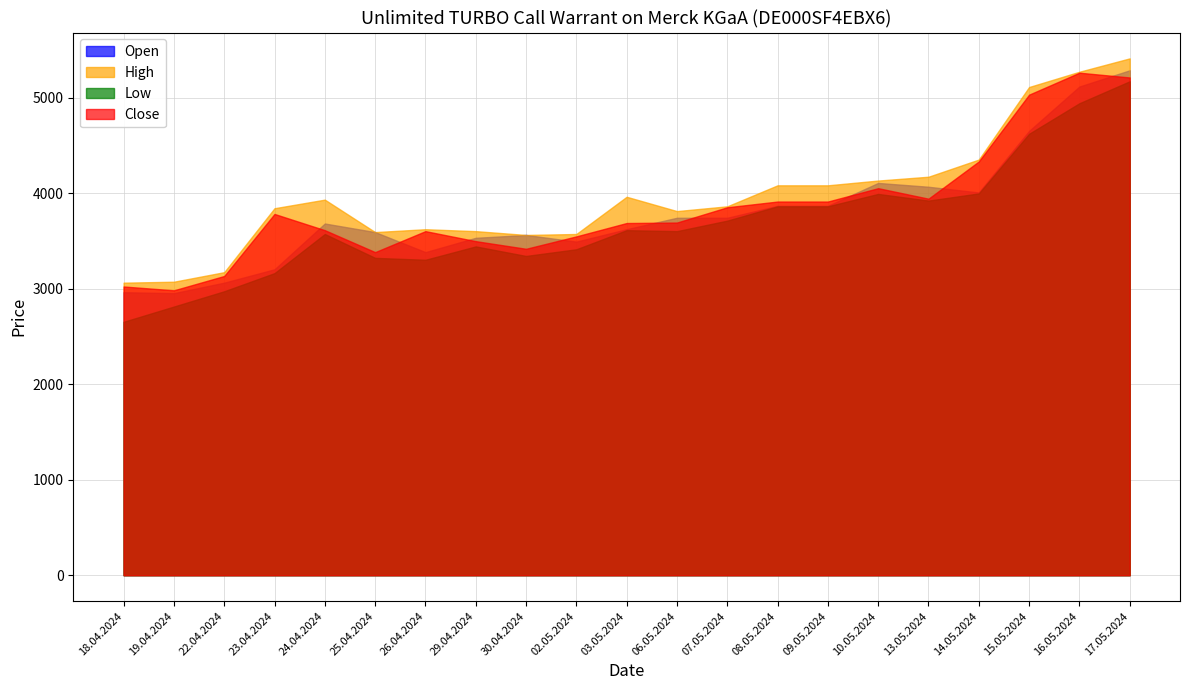

Which series has the largest total across all categories?

High